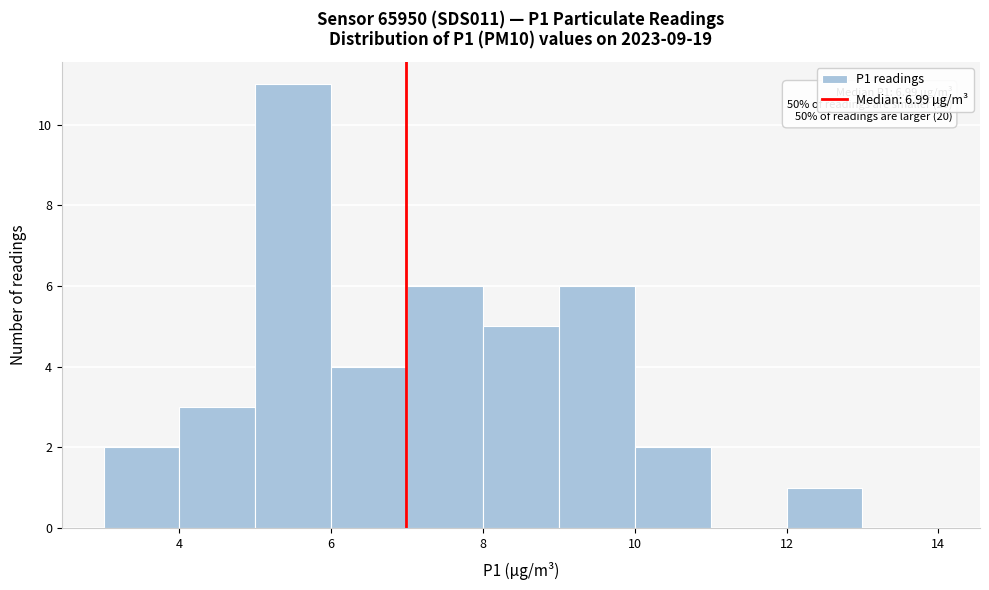

Which range on the x-axis has the tallest bar?

5 to 6